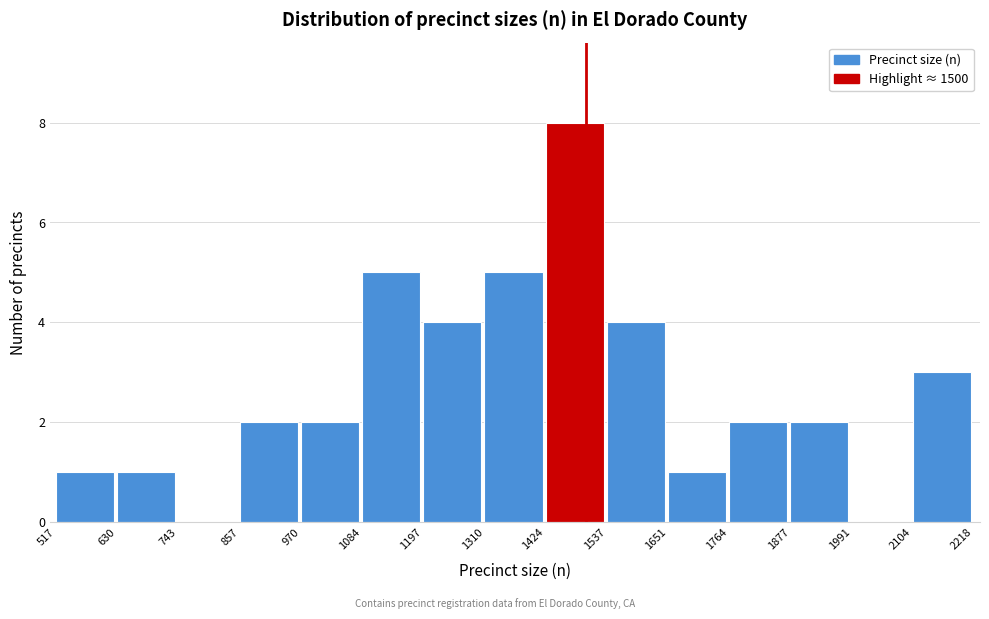

Which range on the x-axis has the tallest bar?

1424 to 1537